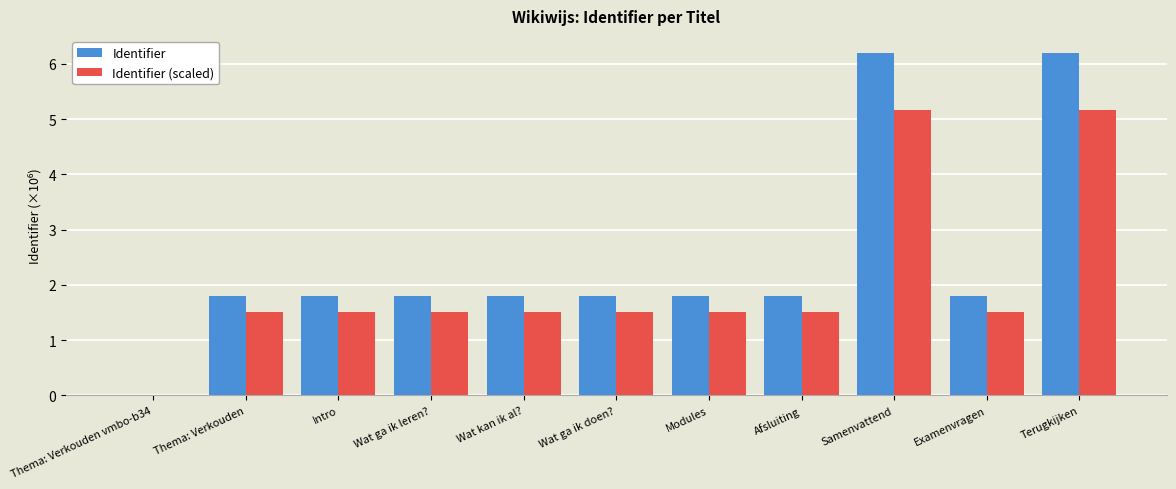

Is the value of Identifier at Wat ga ik doen? greater than the value of Identifier (scaled) at Samenvattend?

No